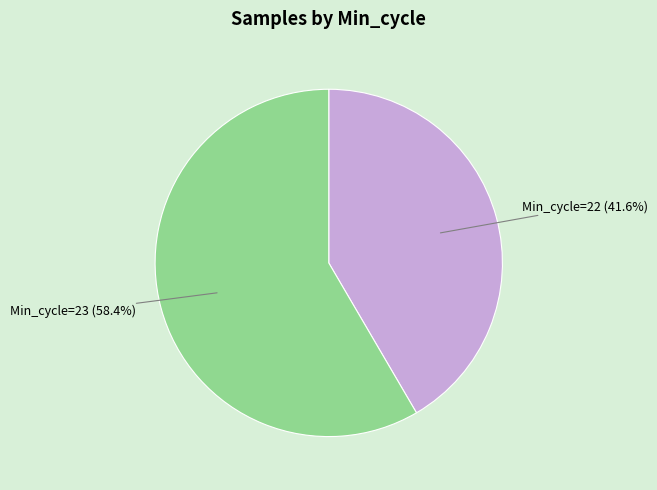

Does any single category account for the majority?

Yes